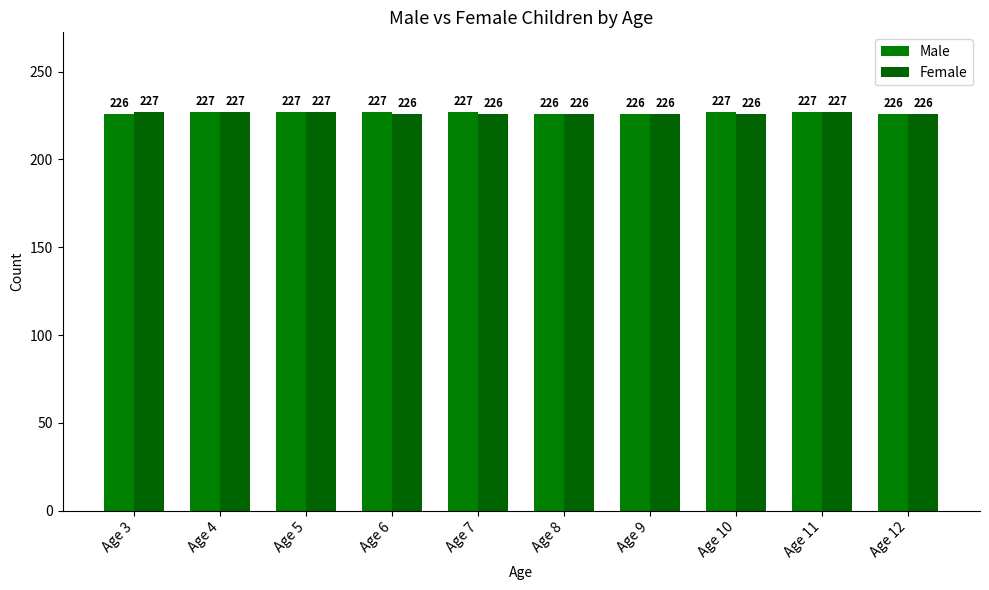

Count the number of data series in this chart.

2